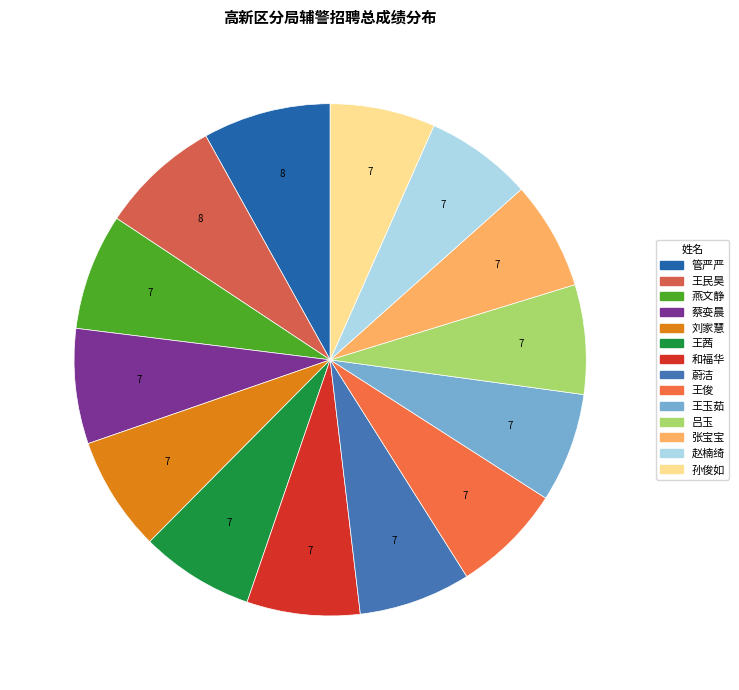

Which category has the smallest portion of the pie?

孙俊如